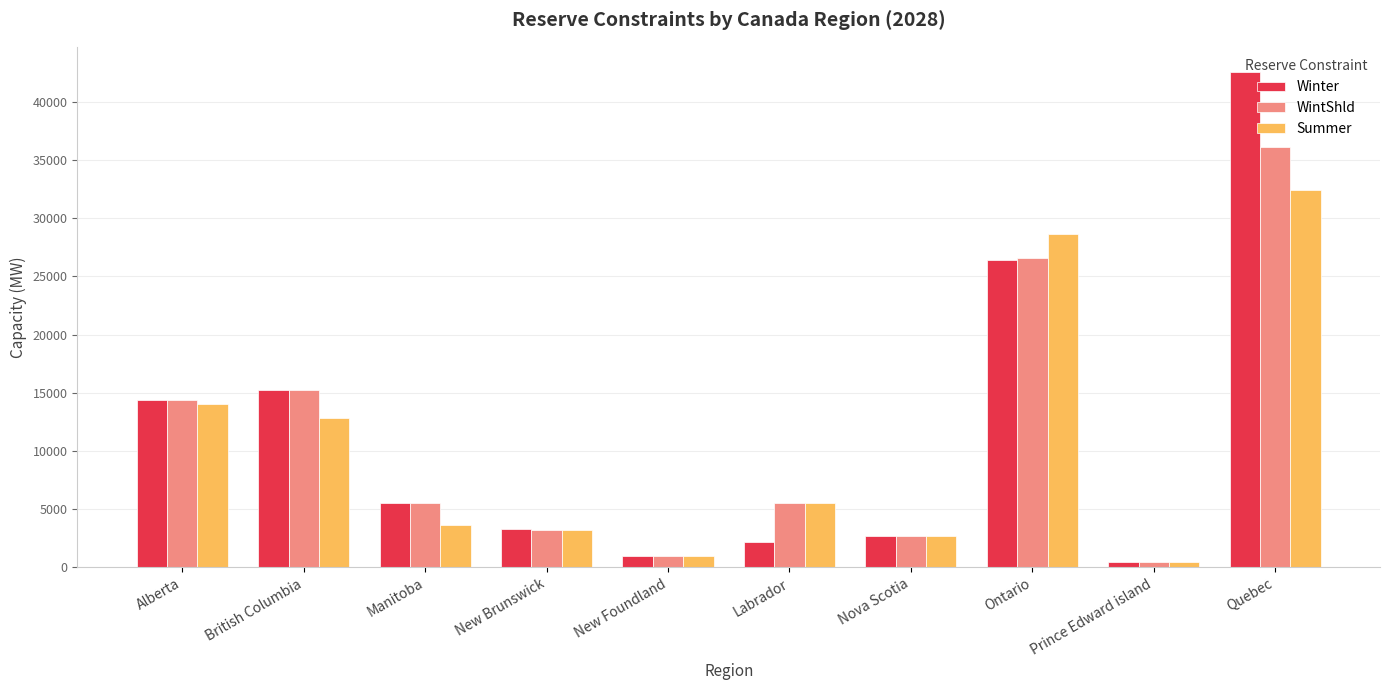

What position from the right is New Brunswick?

7